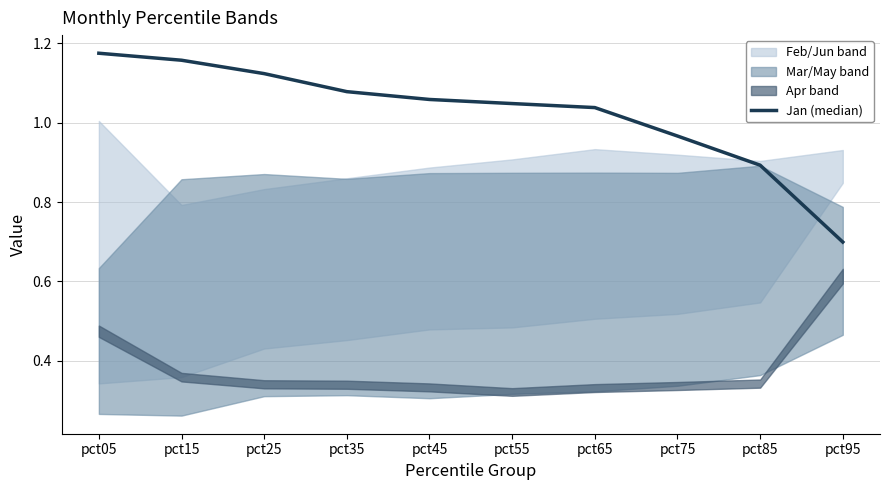

At which label does the data first exceed 1?

pct05